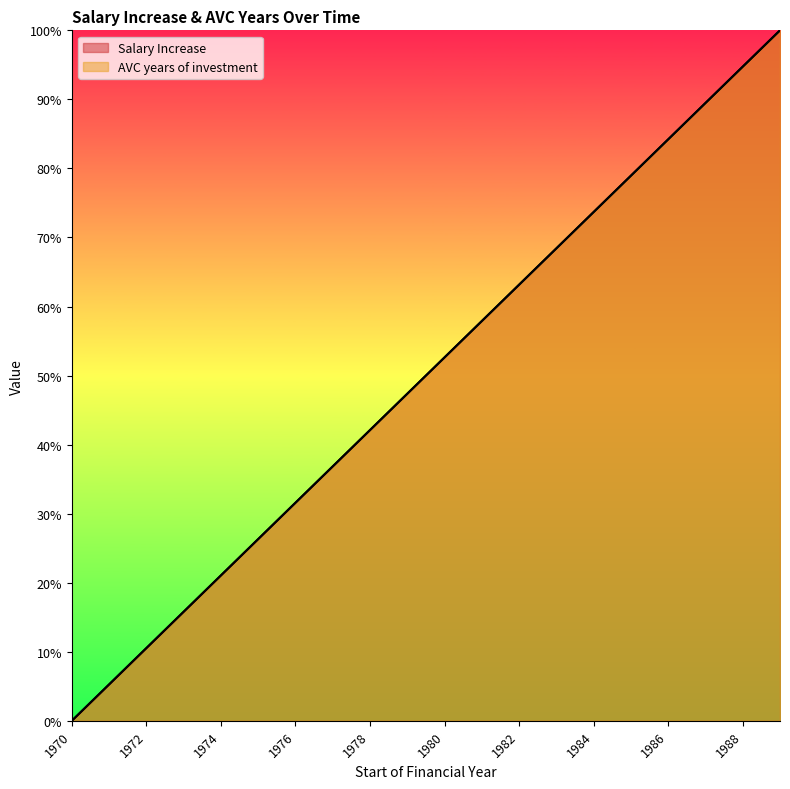

Which label corresponds to the largest value in the chart?

1989